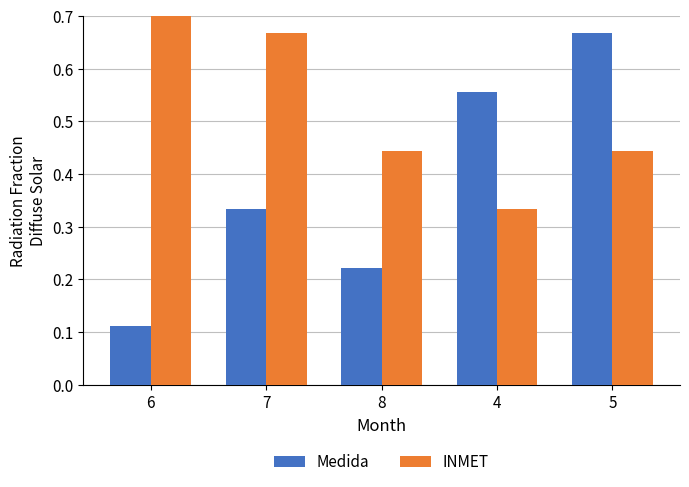

List the labels in order of Medida value, largest first.

5, 4, 7, 8, 6